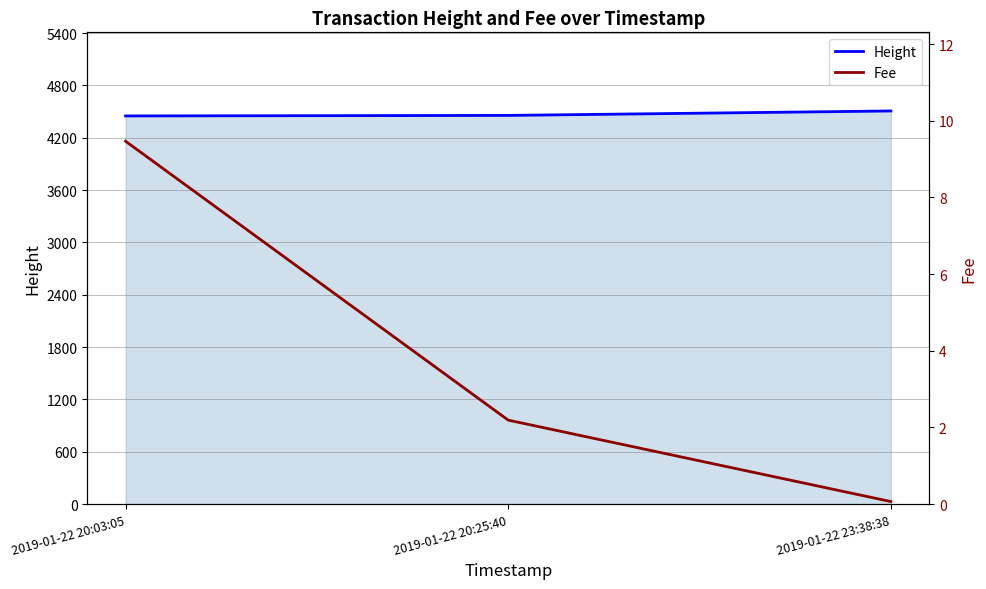

What is the maximum value shown in the chart?

4508.0